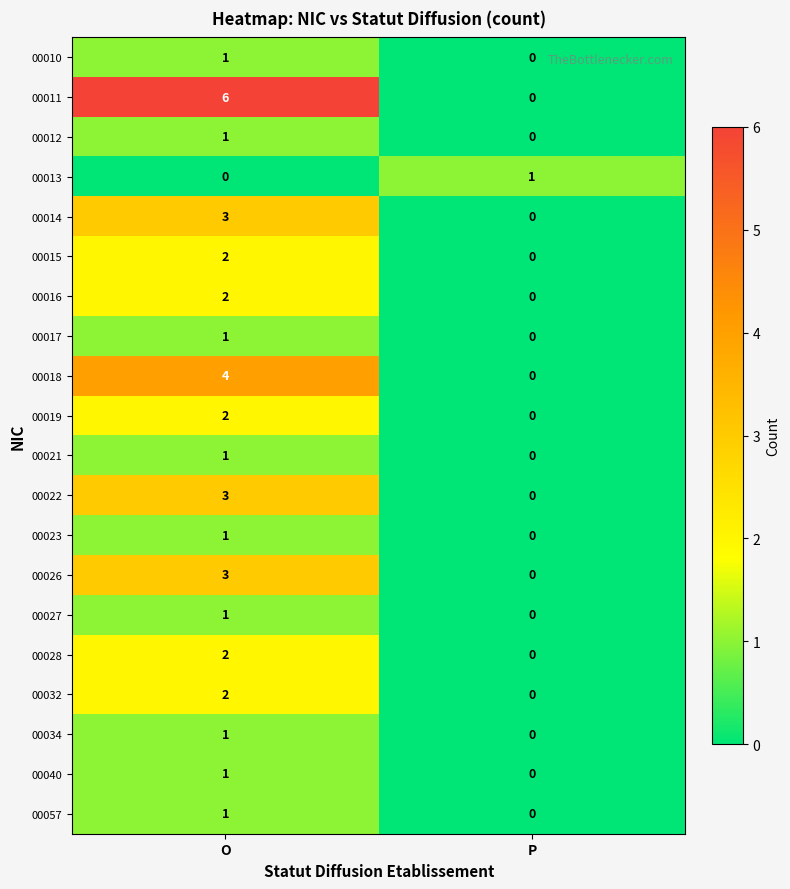

What is the difference between the maximum and minimum values in the 00011 series?

6